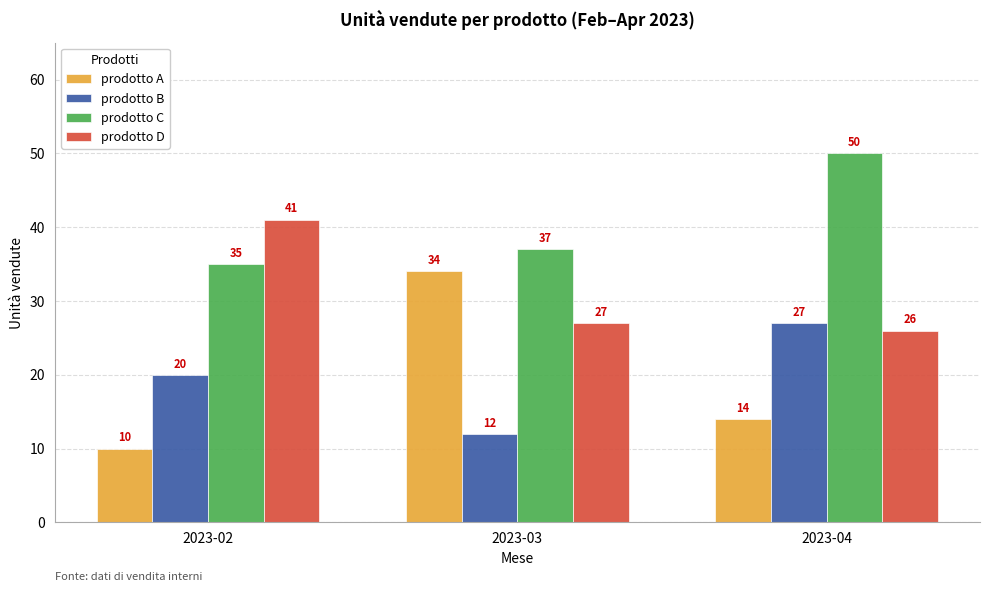

Is the value of prodotto A at 2023-03 greater than the value of prodotto D at 2023-04?

Yes